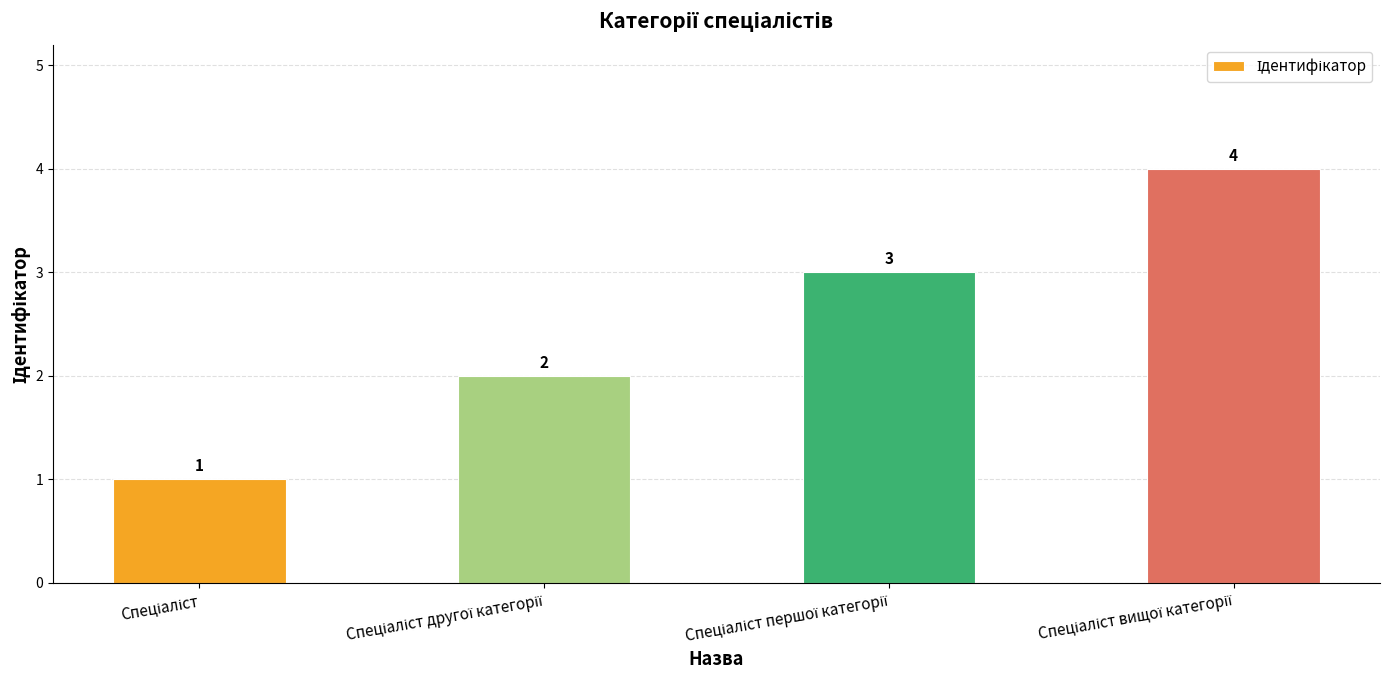

Reading left to right, transcribe all the data shown in this chart.

1	2	3	4